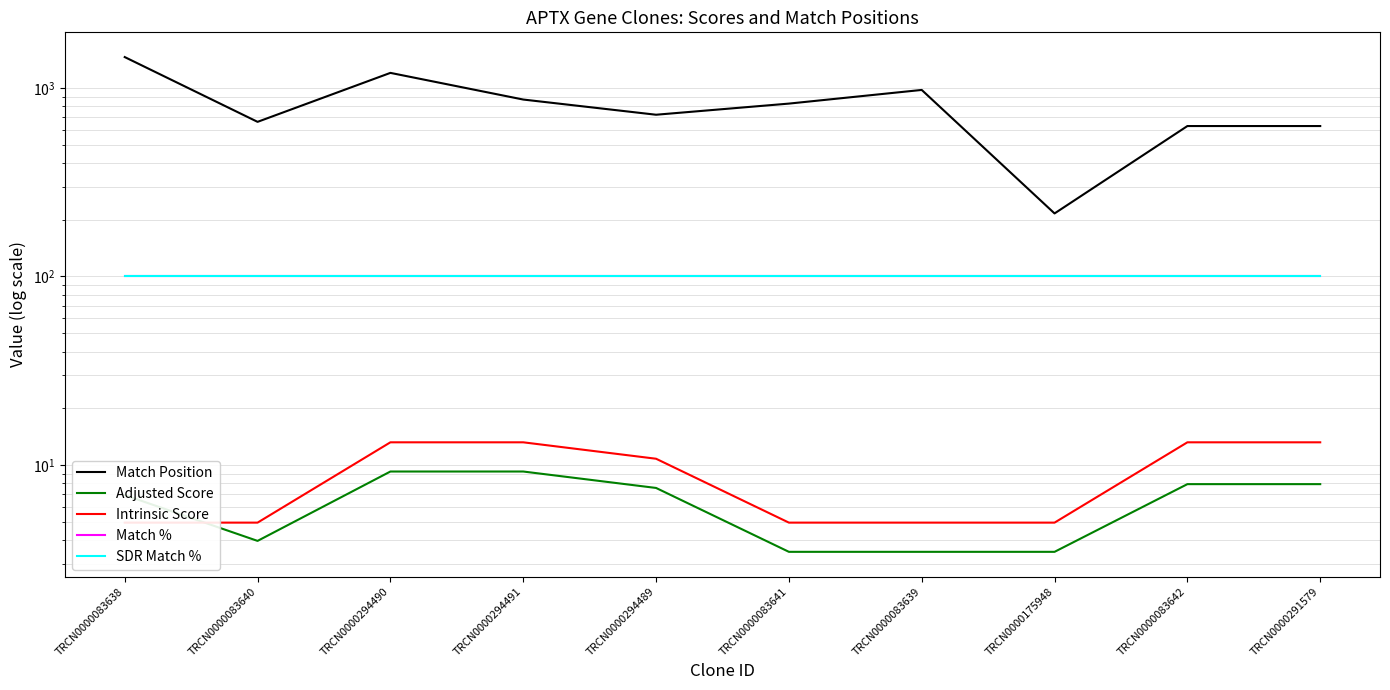

True or false: Intrinsic Score has a value of 6.7 at TRCN0000083638.

False